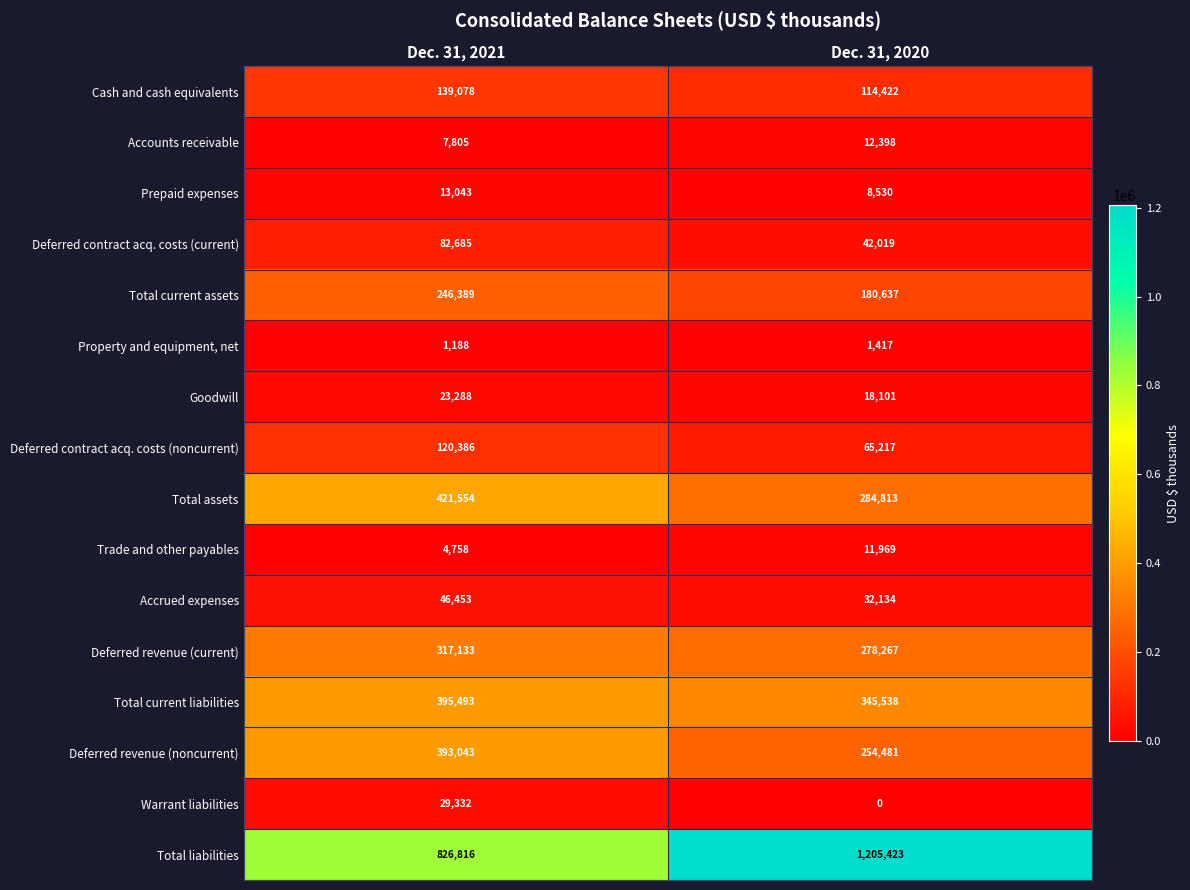

What is the difference between the Cash and cash equivalents values at Dec. 31, 2020 and Dec. 31, 2021?

24656